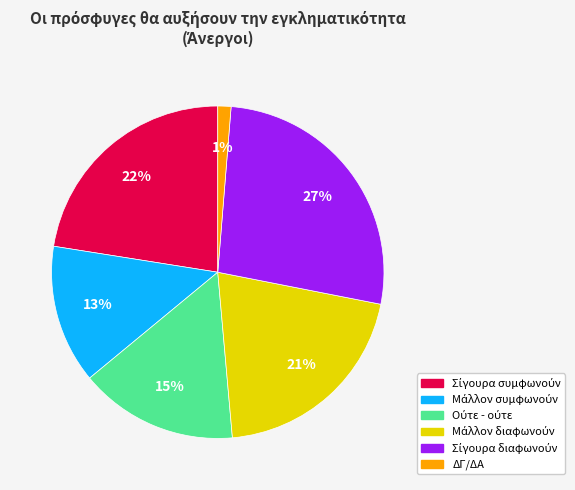

The ΔΓ/ΔΑ slice represents 11% of the pie. True or false?

False